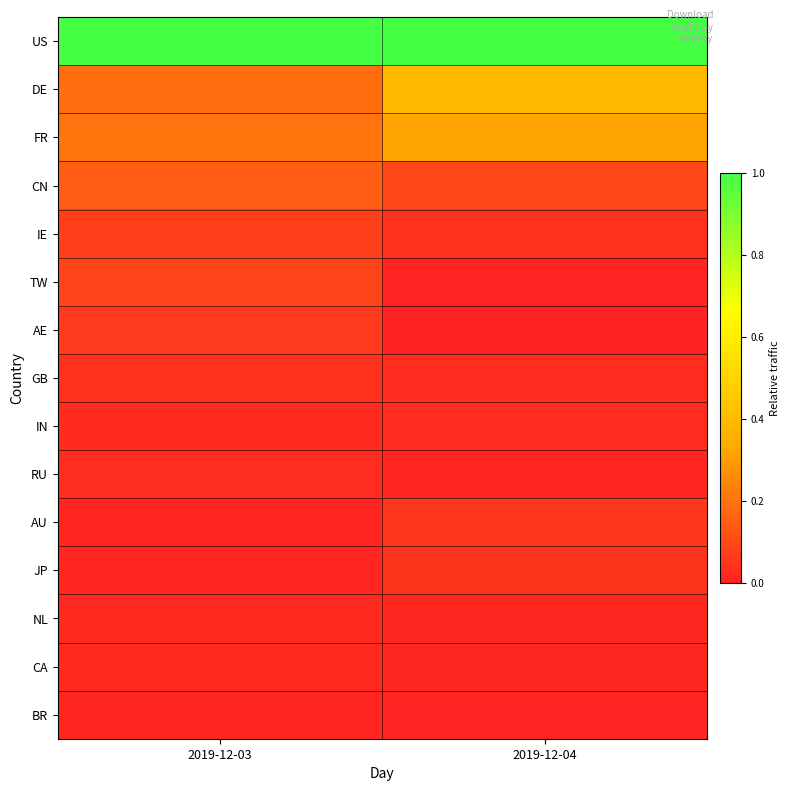

Reading left to right, list all the values displayed in this chart.

US: 2019-12-03=1.0	2019-12-04=1.0
DE: 2019-12-03=0.2	2019-12-04=0.4
FR: 2019-12-03=0.2	2019-12-04=0.3
CN: 2019-12-03=0.1	2019-12-04=0.1
IE: 2019-12-03=0.1	2019-12-04=0.0
TW: 2019-12-03=0.1	2019-12-04=0.0
AE: 2019-12-03=0.1	2019-12-04=0.0
GB: 2019-12-03=0.0	2019-12-04=0.0
IN: 2019-12-03=0.0	2019-12-04=0.0
RU: 2019-12-03=0.0	2019-12-04=0.0
AU: 2019-12-03=0.0	2019-12-04=0.1
JP: 2019-12-03=0.0	2019-12-04=0.0
NL: 2019-12-03=0.0	2019-12-04=0.0
CA: 2019-12-03=0.0	2019-12-04=0.0
BR: 2019-12-03=0.0	2019-12-04=0.0